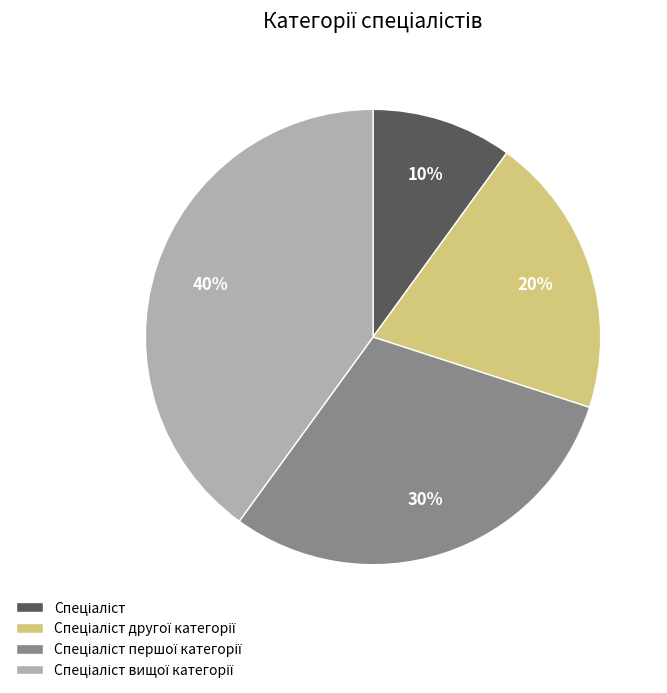

Is there a majority slice in this chart?

No